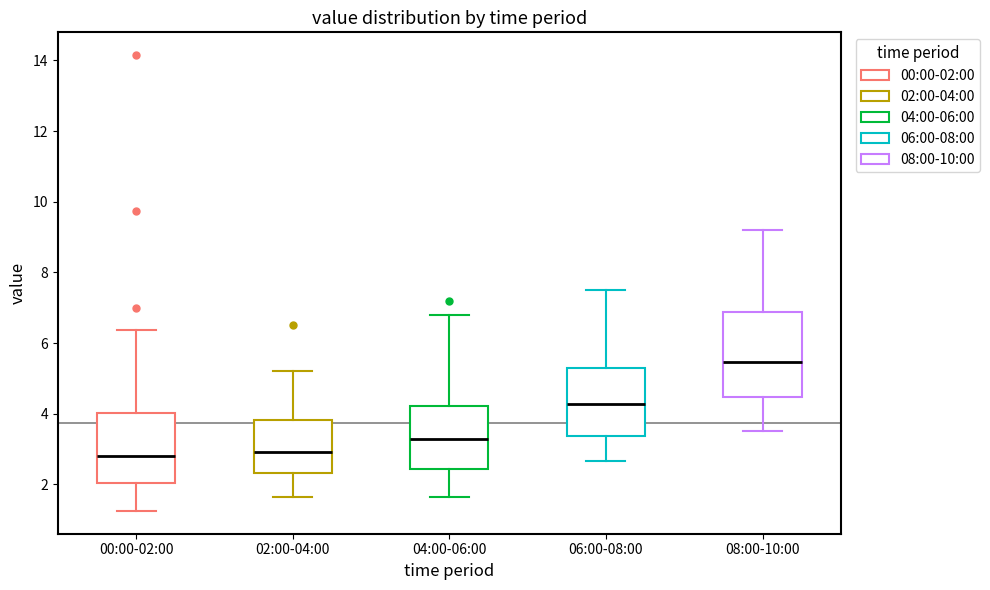

Reading left to right, read every box against the y-axis: the position of its median line, the range the box covers, and the ends of its whiskers. The values are not printed on the chart, so give them approximately, as read against the axis.

00:00-02:00: median 2.8, box 2.0 to 4.0, whiskers 1.2 to 6.4
02:00-04:00: median 3.0, box 2.4 to 3.8, whiskers 1.6 to 5.2
04:00-06:00: median 3.2, box 2.4 to 4.2, whiskers 1.6 to 6.8
06:00-08:00: median 4.2, box 3.4 to 5.2, whiskers 2.6 to 7.6
08:00-10:00: median 5.4, box 4.4 to 6.8, whiskers 3.6 to 9.2